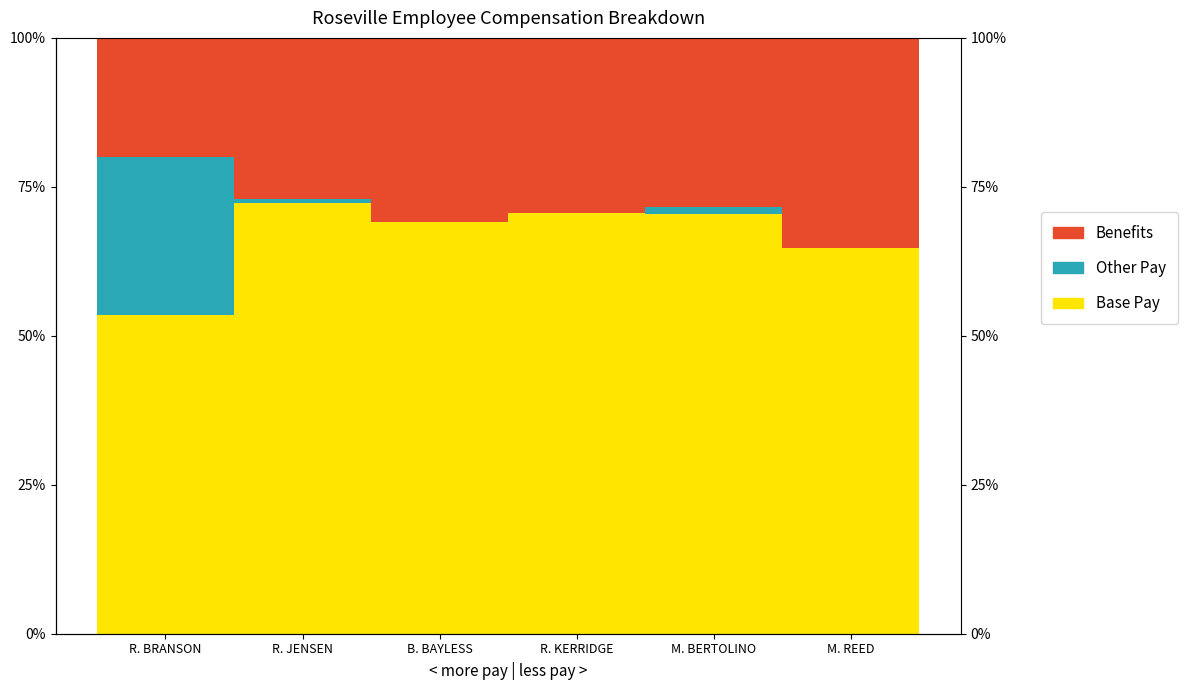

Which category has the highest value in the Benefits series?

M. REED